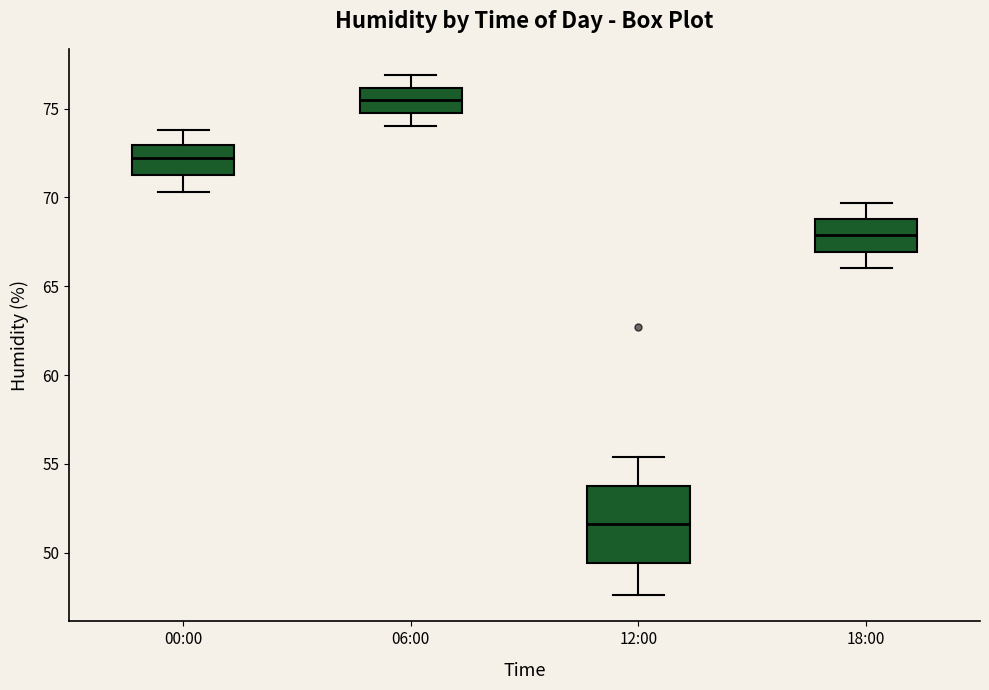

Which box's median line is the highest?

06:00